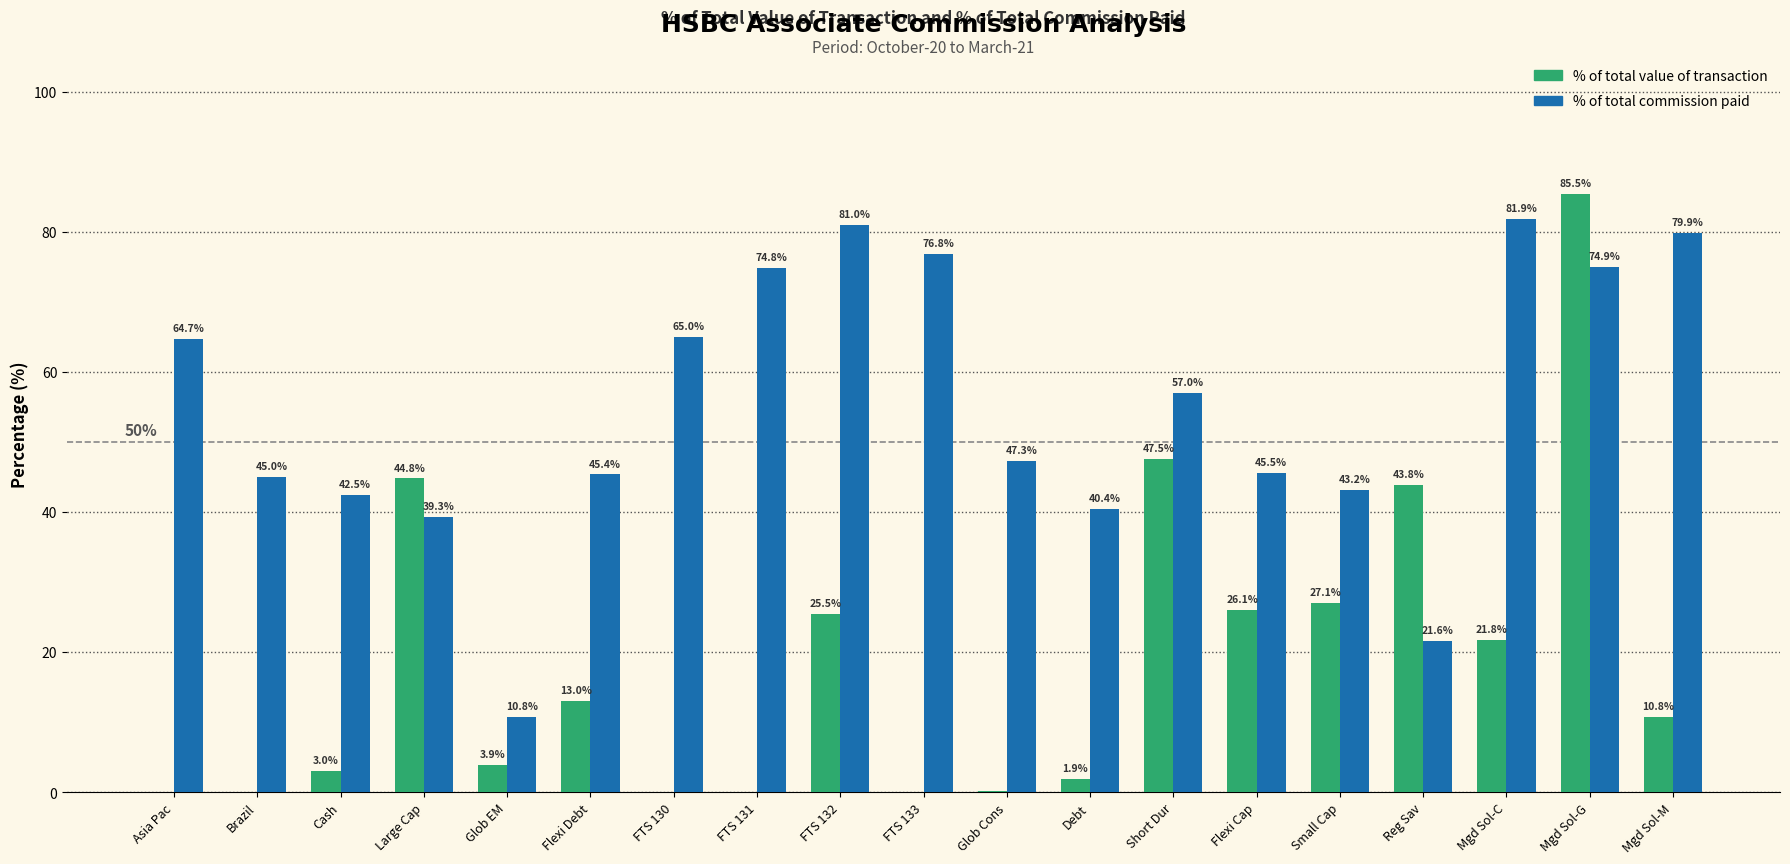

How many groups of bars are there?

19